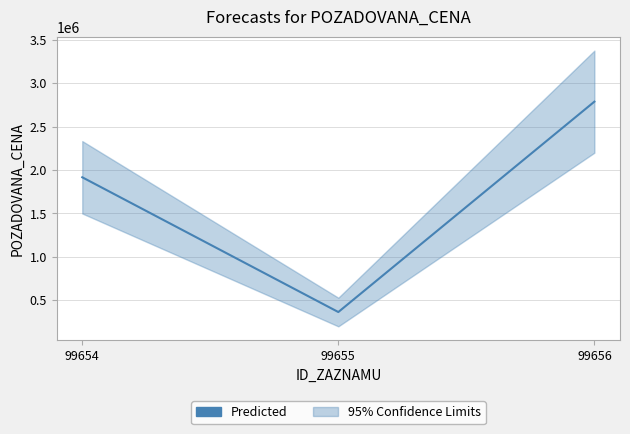

What is the smallest value displayed?

364980